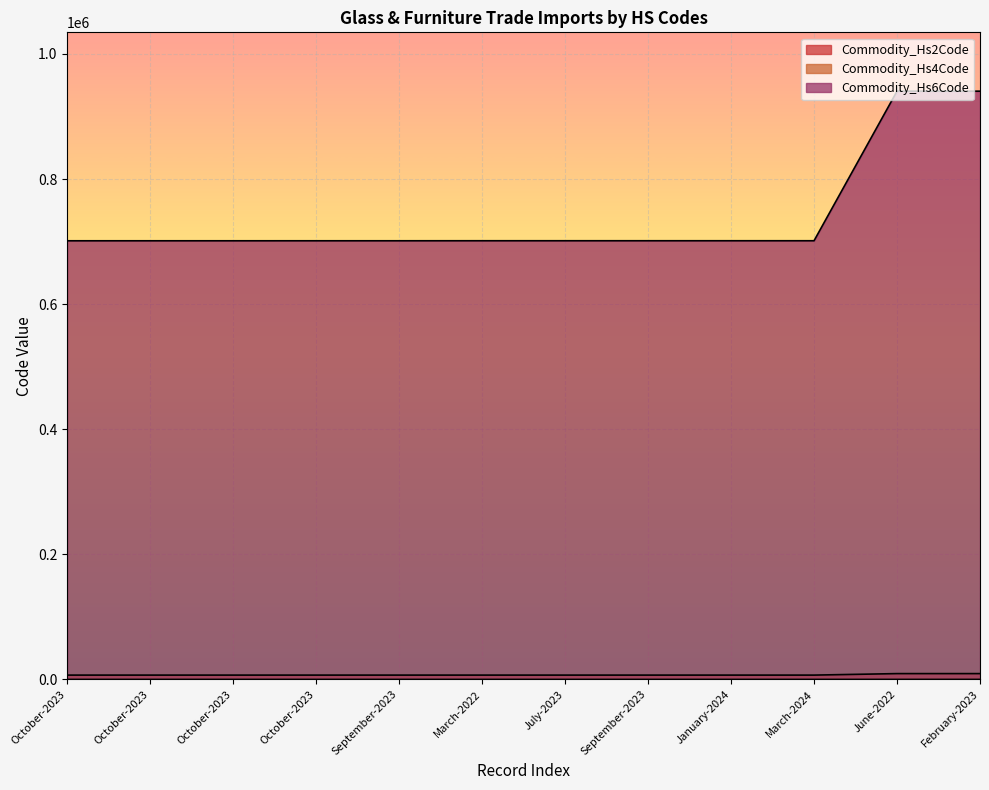

True or false: Commodity_Hs6Code has more than 2 interior local peaks.

False